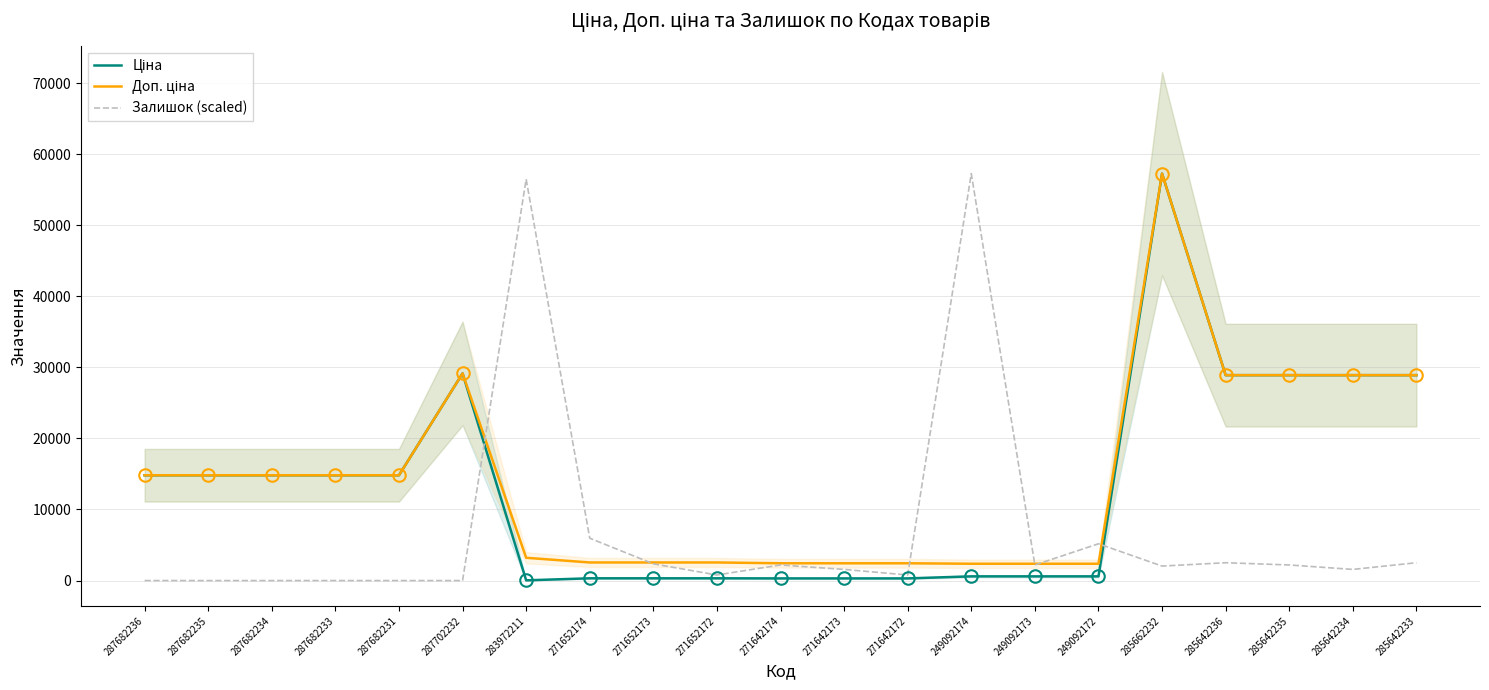

The Залишок (scaled) series shows 735.9 at 271642173. True or false?

False